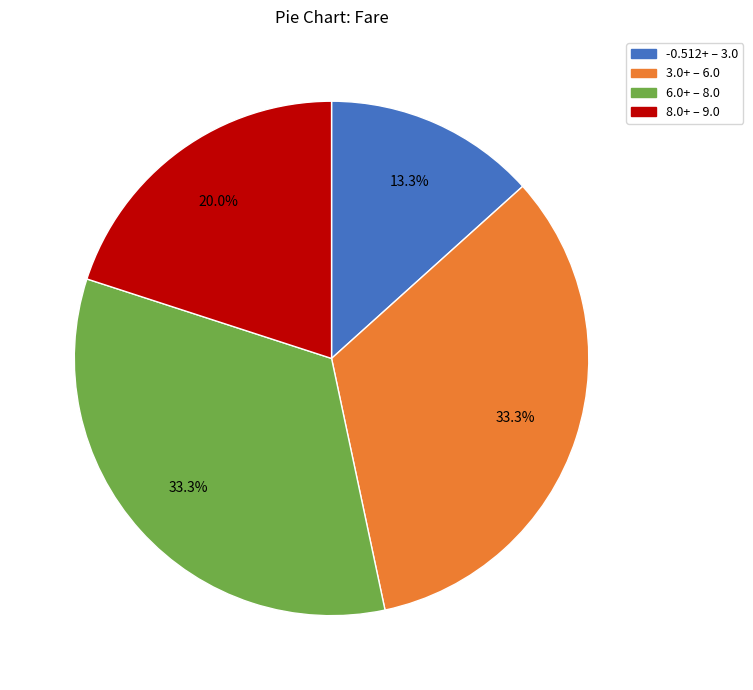

What is the smallest slice in the pie chart?

-0.512+ – 3.0